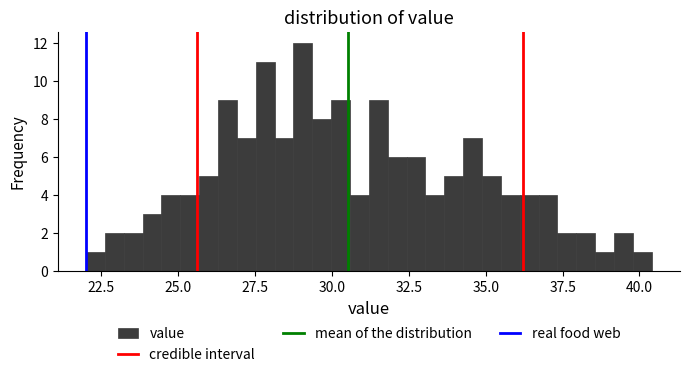

Read against the x-axis, roughly where is the centre of the tallest bar?

29.0